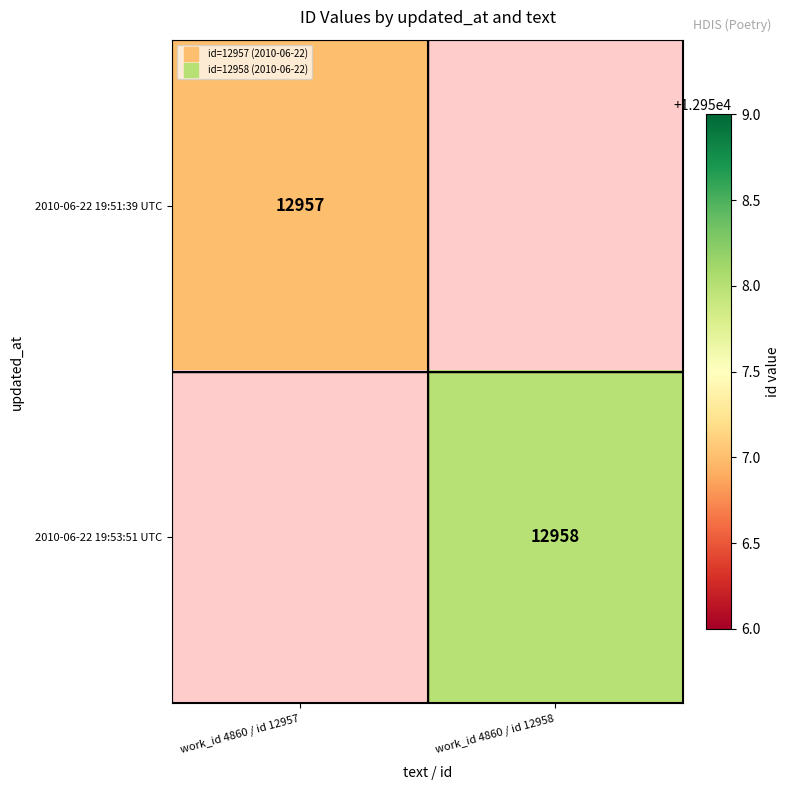

At which category does the chart reach its peak across all series?

work_id 4860 / id 12958